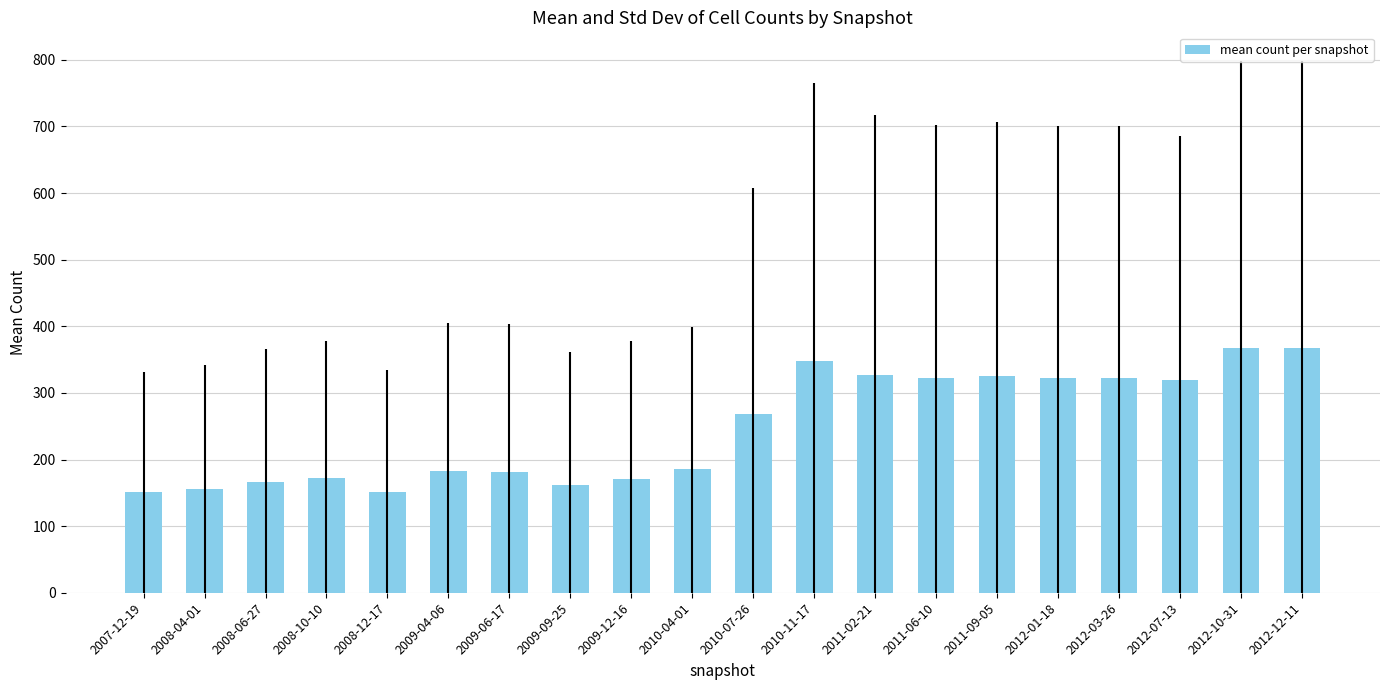

What position from the left is 2012-10-31?

19